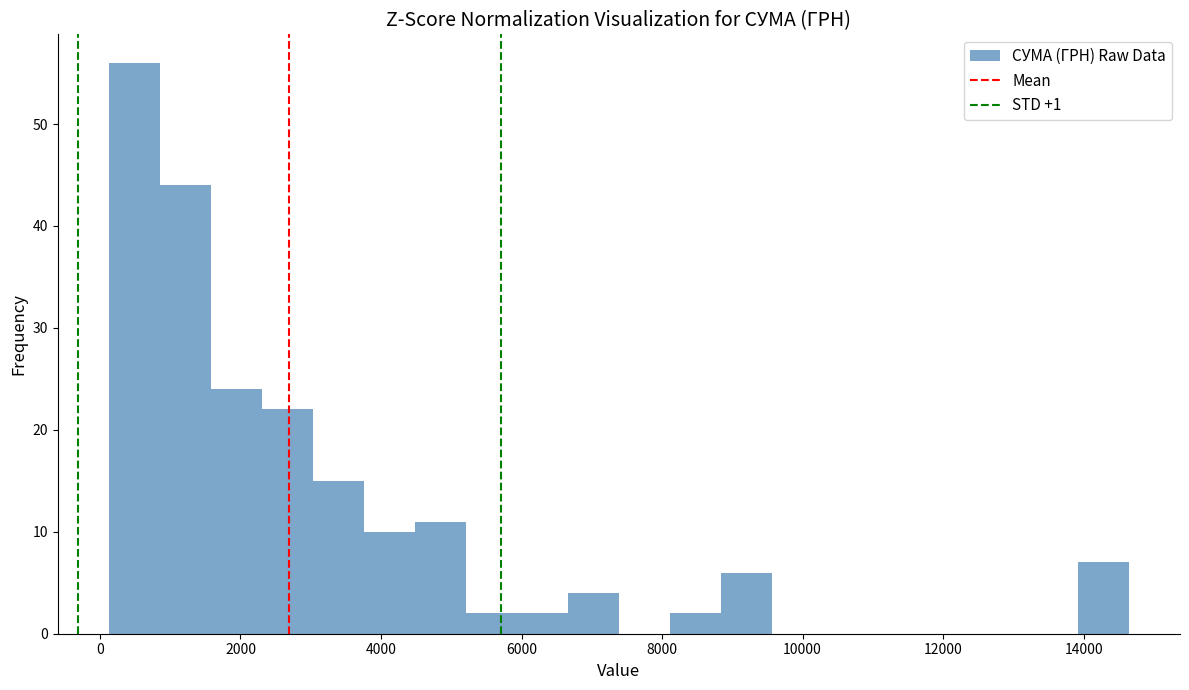

Around what value on the x-axis is the tallest bar? Give the approximate position of its centre, as read against the axis.

400